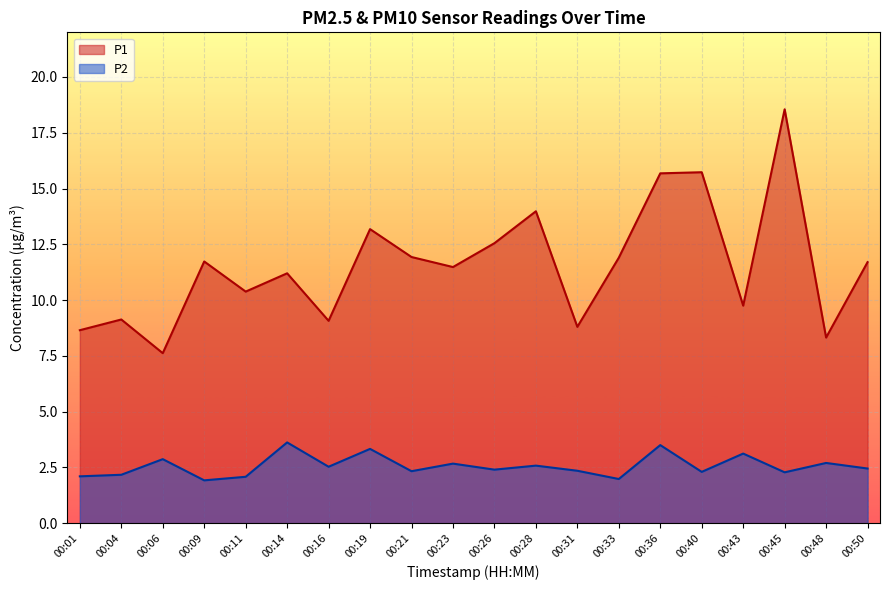

What is the difference between the P1 values at 00:06 and 00:50?

4.1